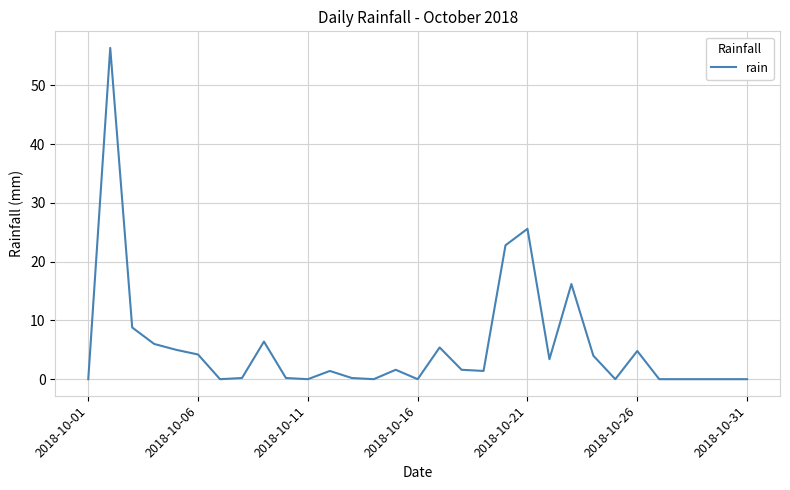

What is the difference between the maximum and minimum values?

56.4